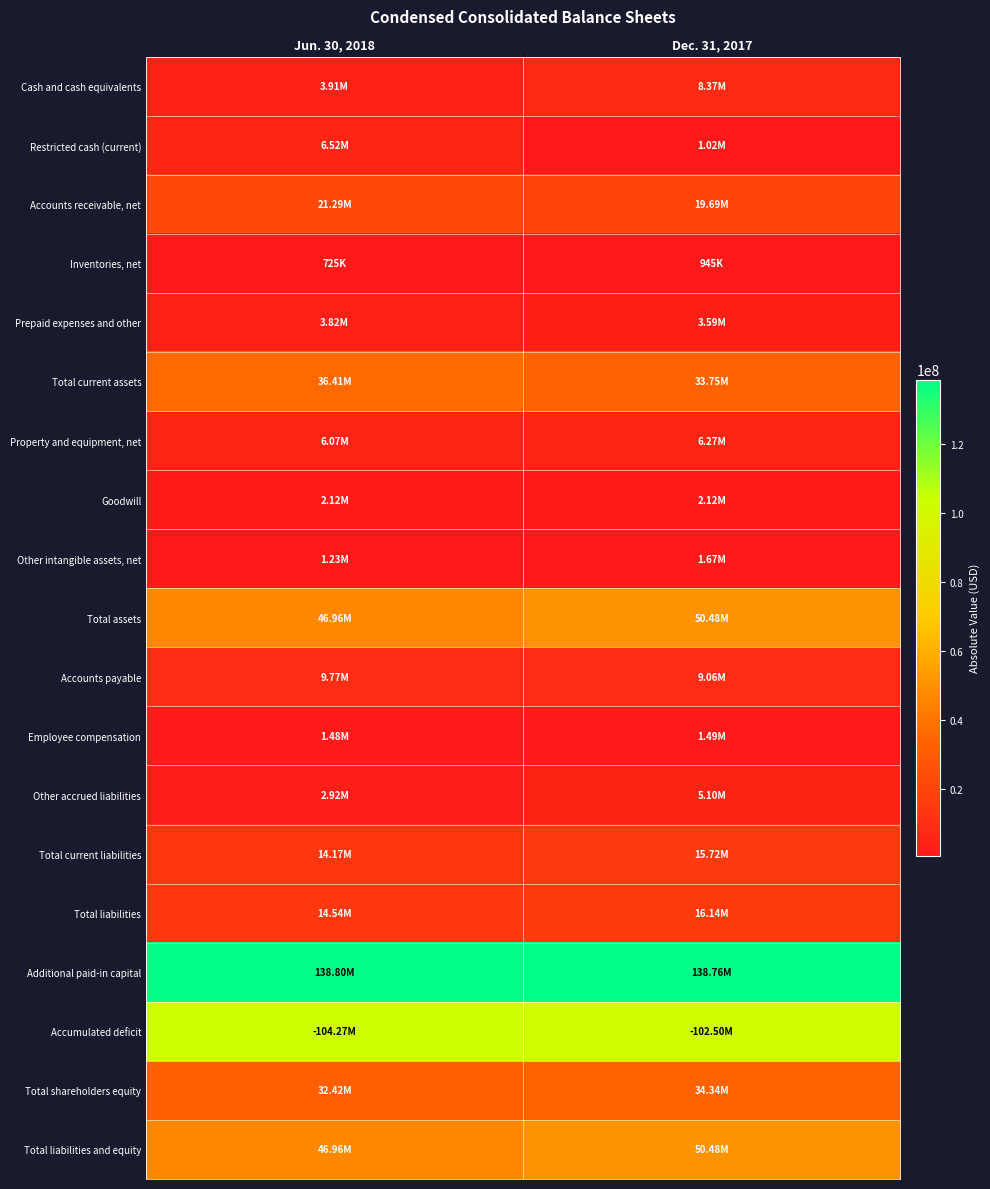

What is the spread (max minus min) of values at Jun. 30, 2018?

138072000